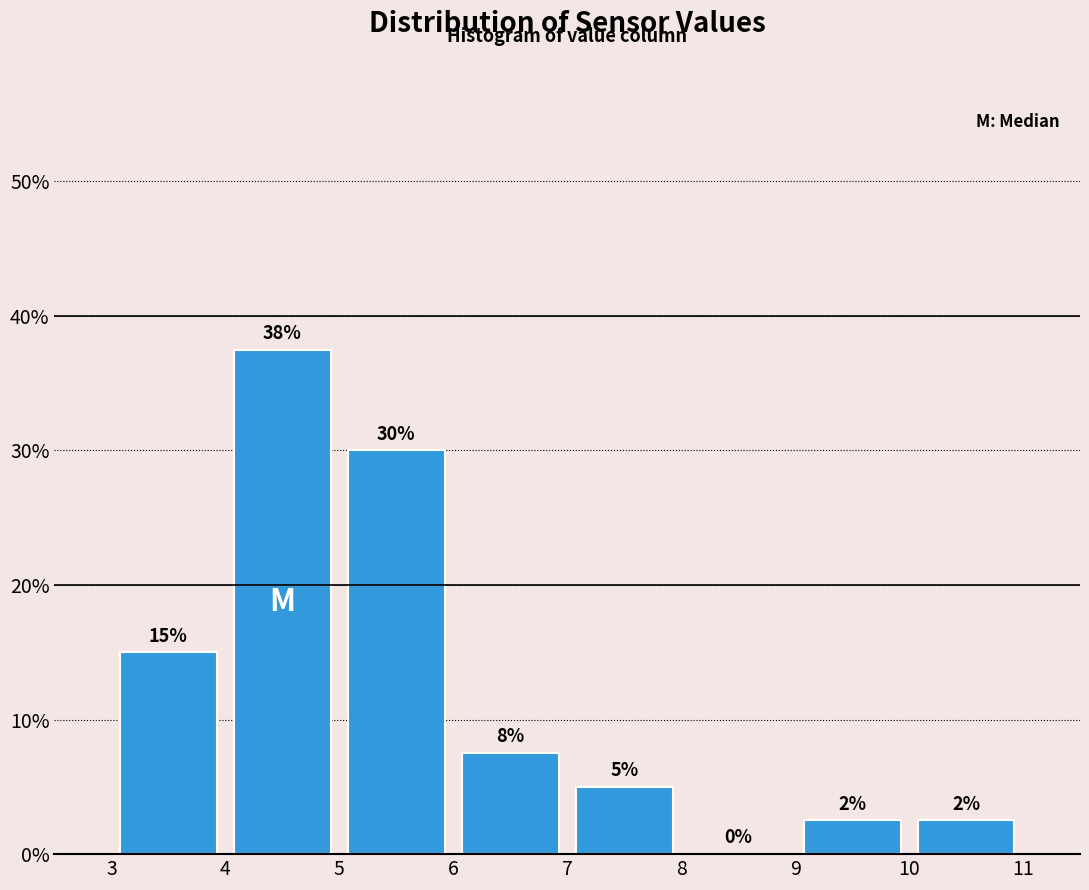

Over which range of the x-axis is the bar tallest?

4 to 5